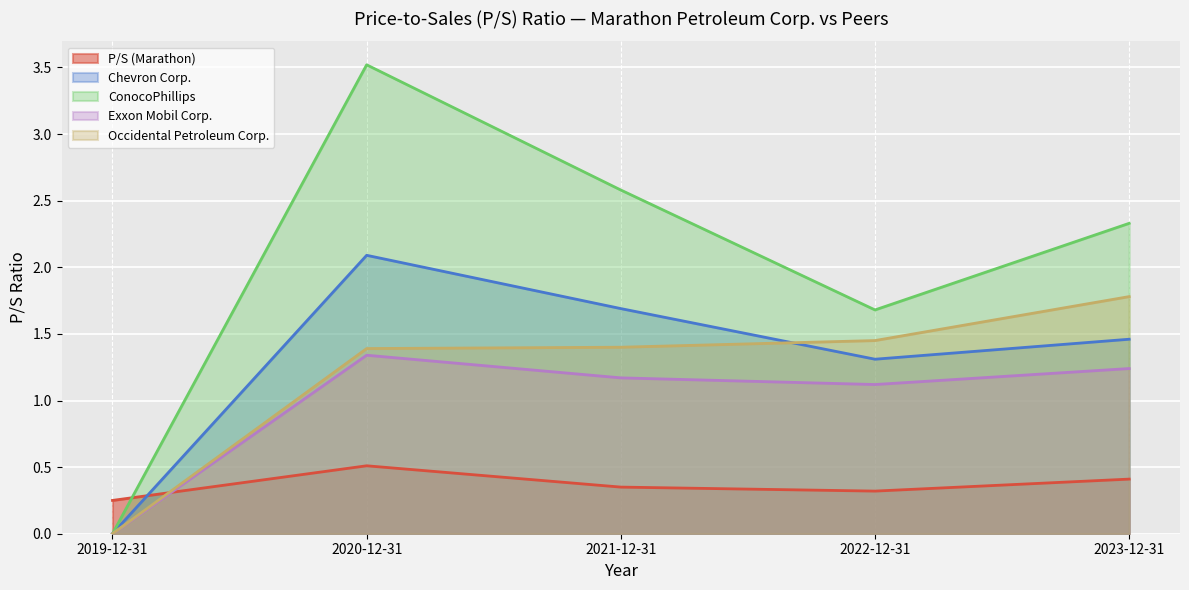

What are all the series names shown in the legend?

P/S (Marathon), Chevron Corp., ConocoPhillips, Exxon Mobil Corp., Occidental Petroleum Corp.